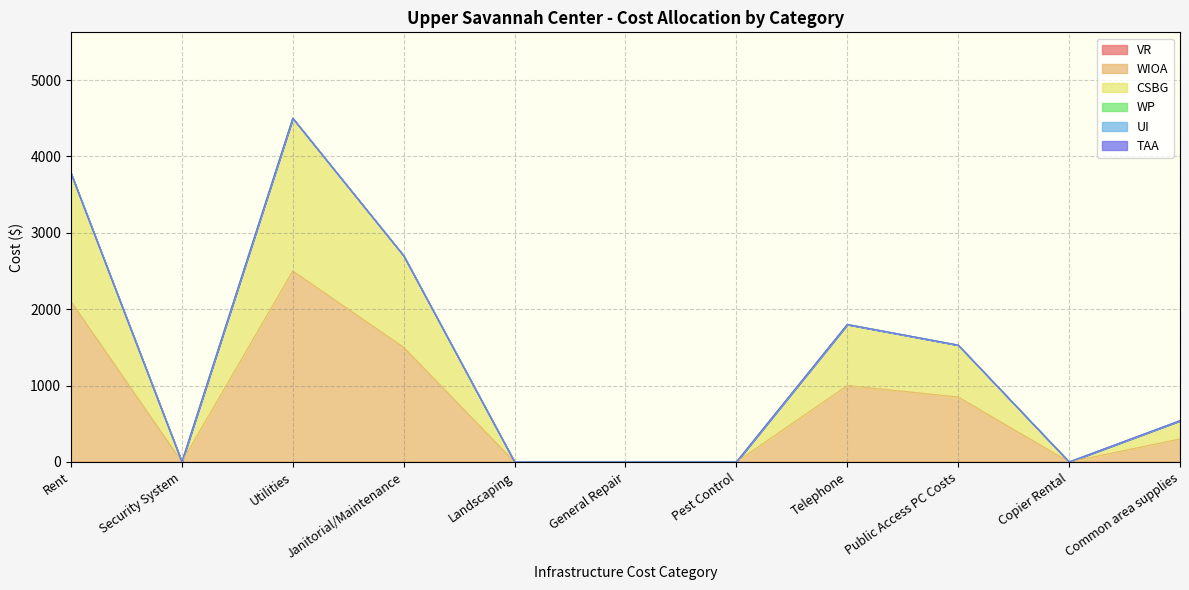

What position from the left is Copier Rental?

10